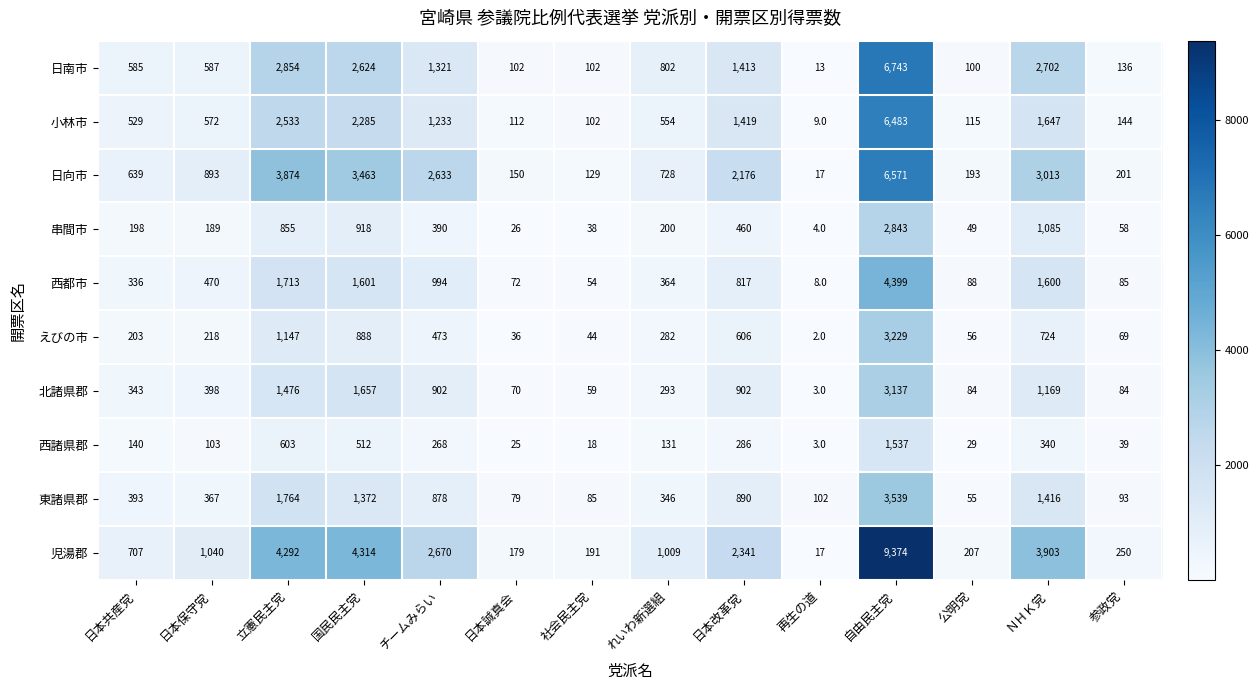

What is the difference between the maximum and second lowest values in the 西諸県郡 series?

1519